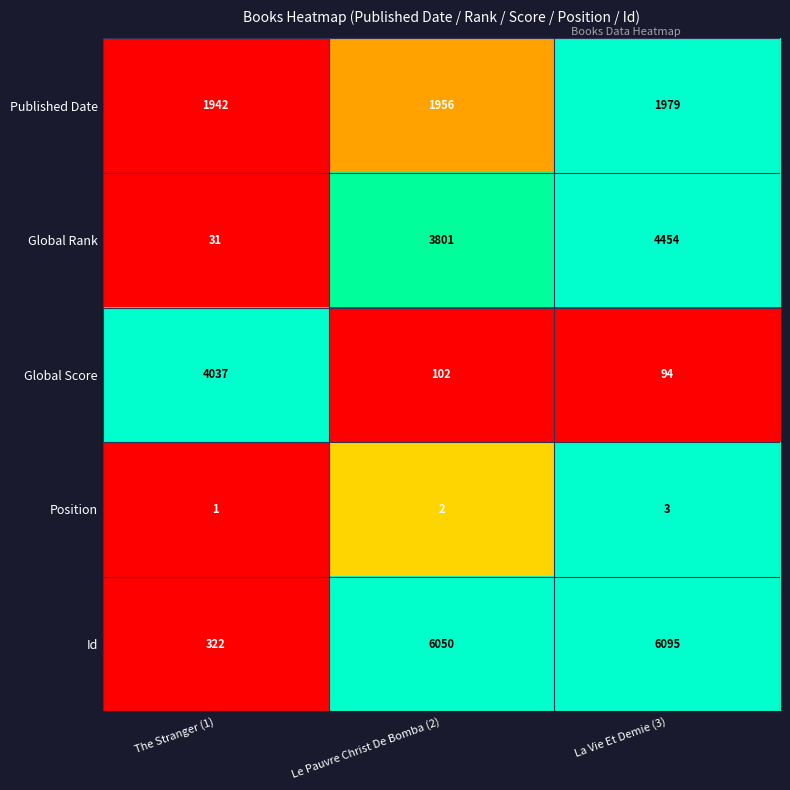

How many data points does each series have?

3